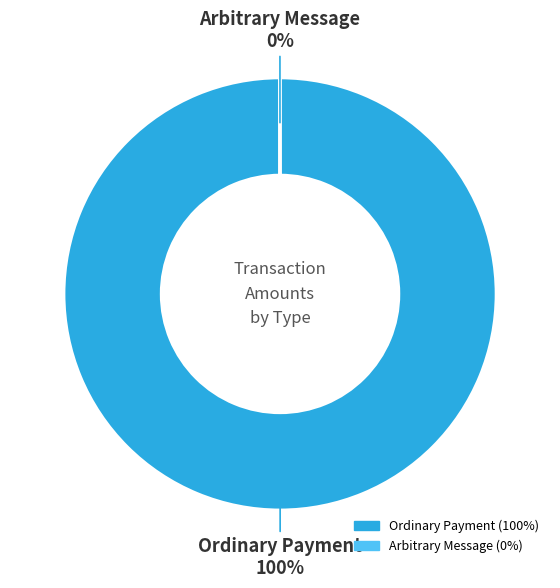

What is the largest slice in the pie chart?

Ordinary Payment